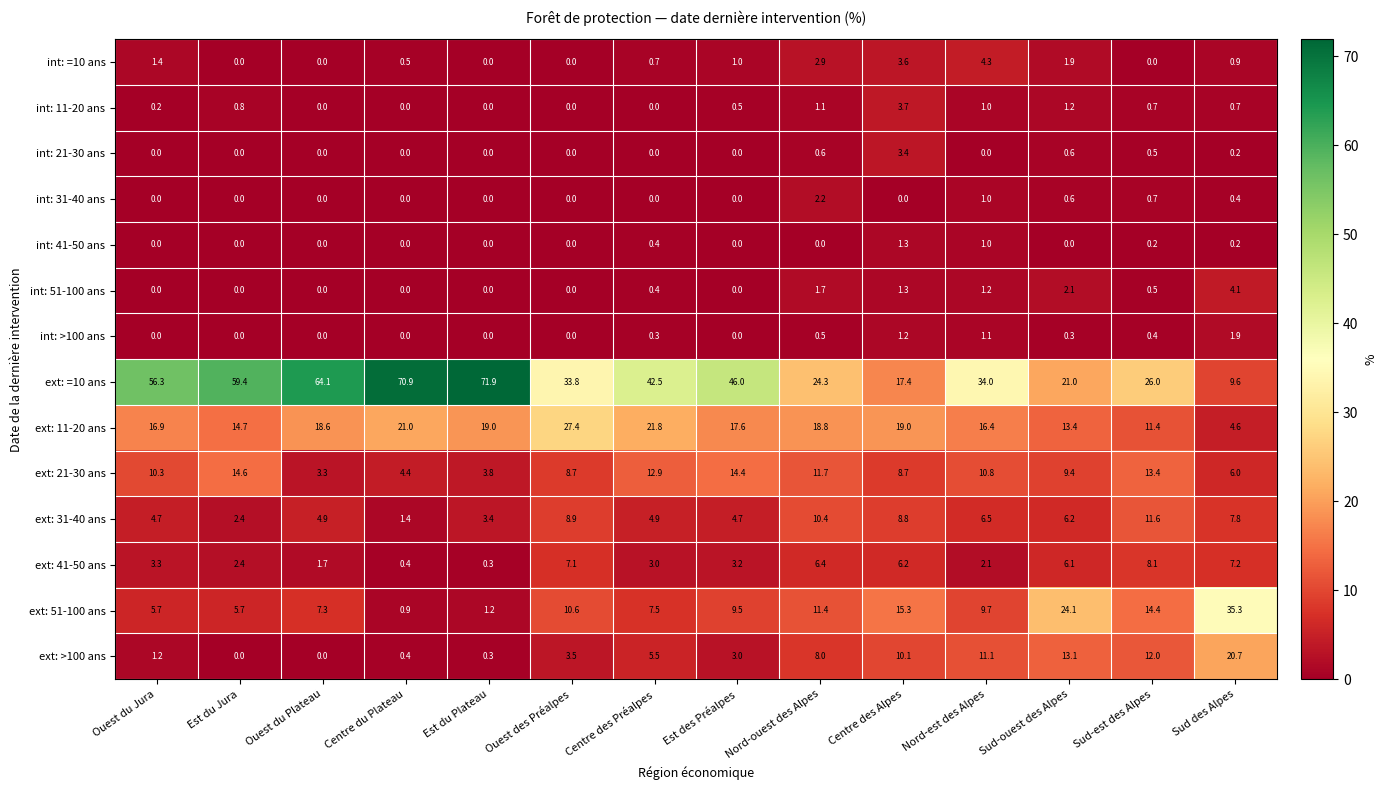

True or false: ext: =10 ans has a value of 24.3 at Nord-ouest des Alpes.

True